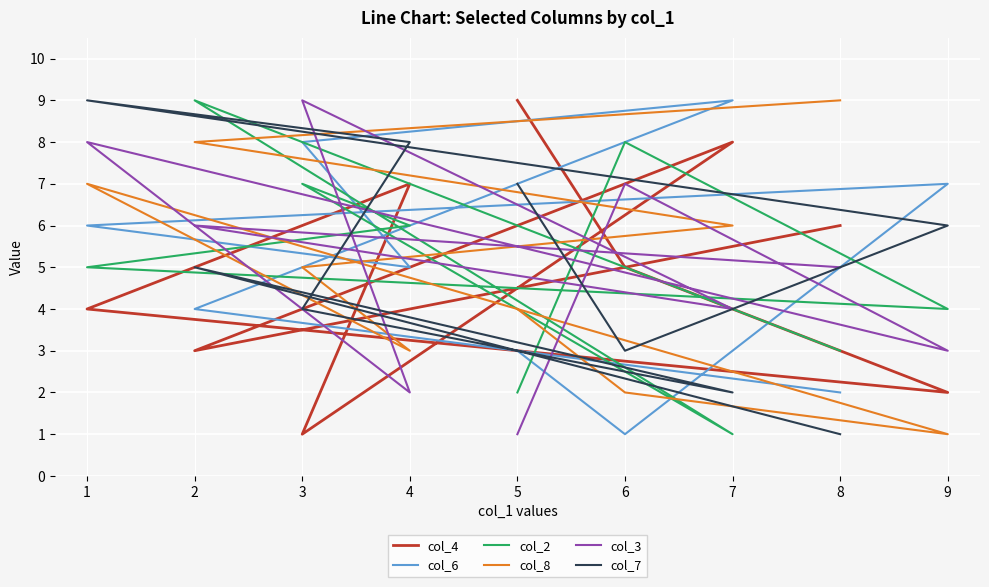

What value does the col_4 series have at 3?

1